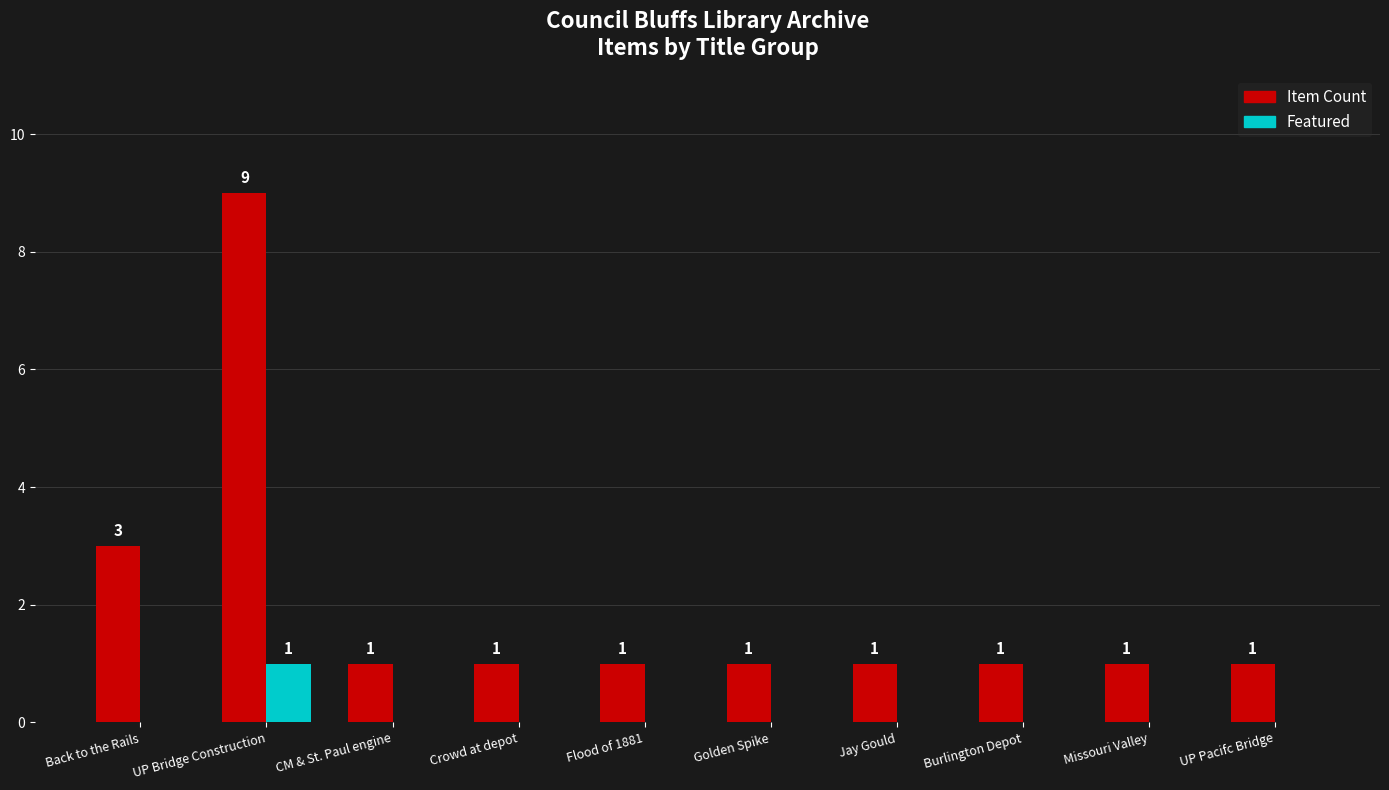

What is the sum of the Item Count values at Flood of 1881 and Golden Spike?

2